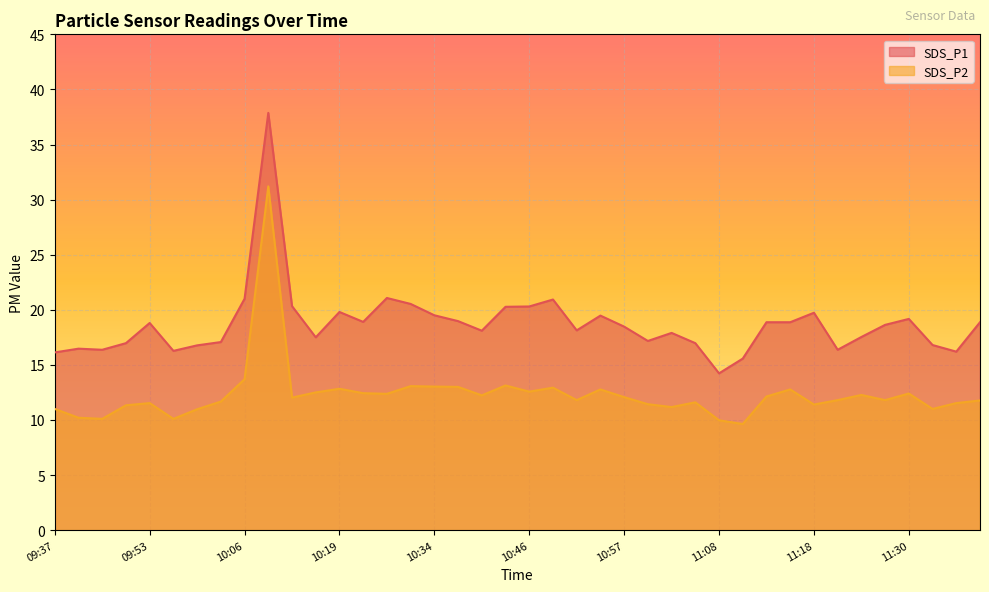

True or false: SDS_P1 and SDS_P2 intersect in this chart.

False